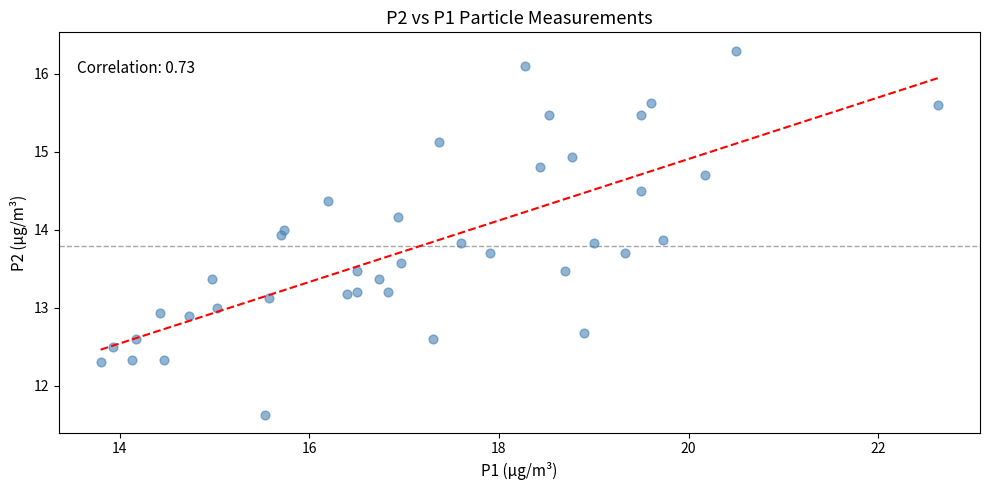

What is the range of Y values (max minus min)?

4.7